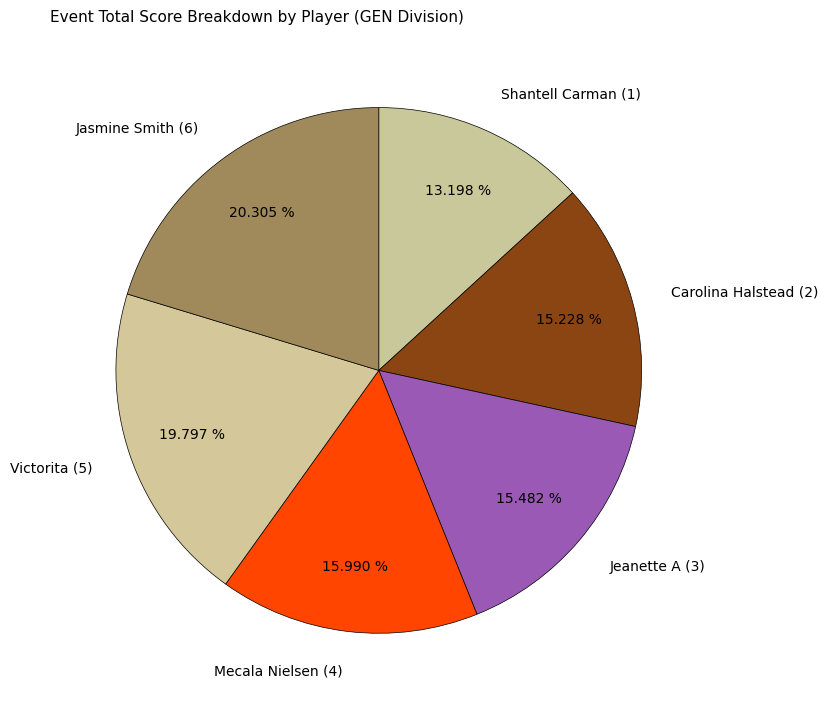

How many segments does this pie chart have?

6